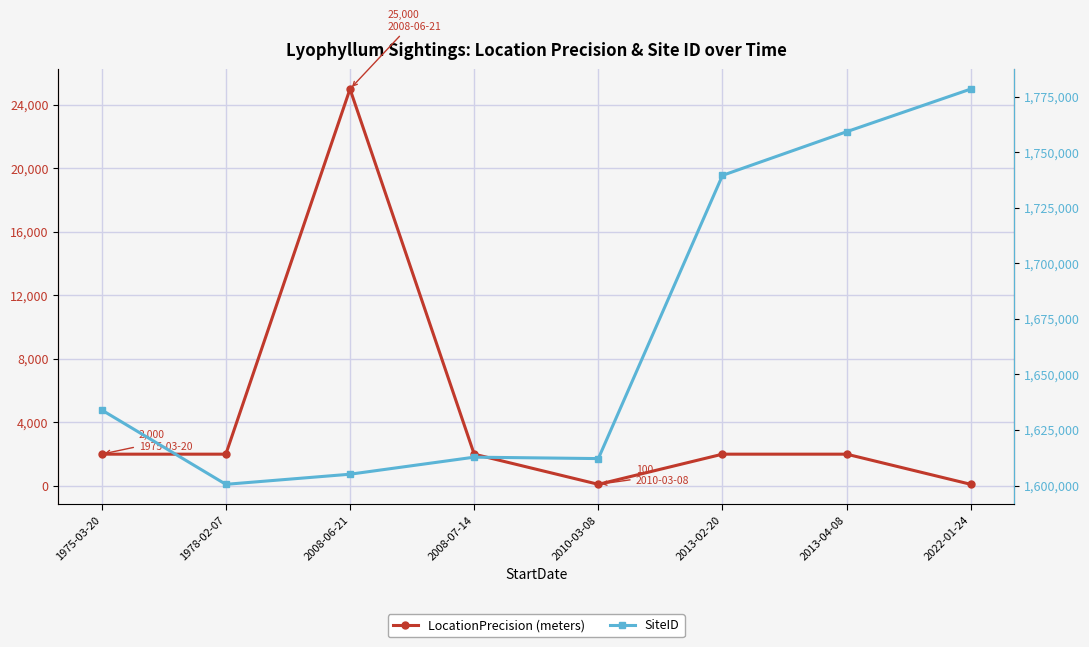

Where is the first local maximum for LocationPrecision (meters)?

2008-06-21